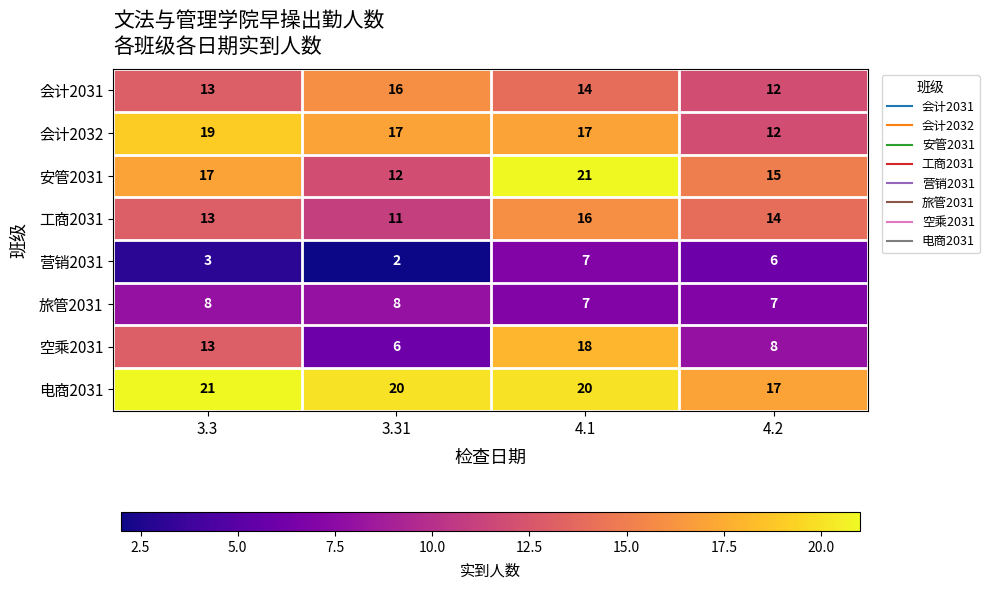

Which label corresponds to the smallest value in the chart?

3.31